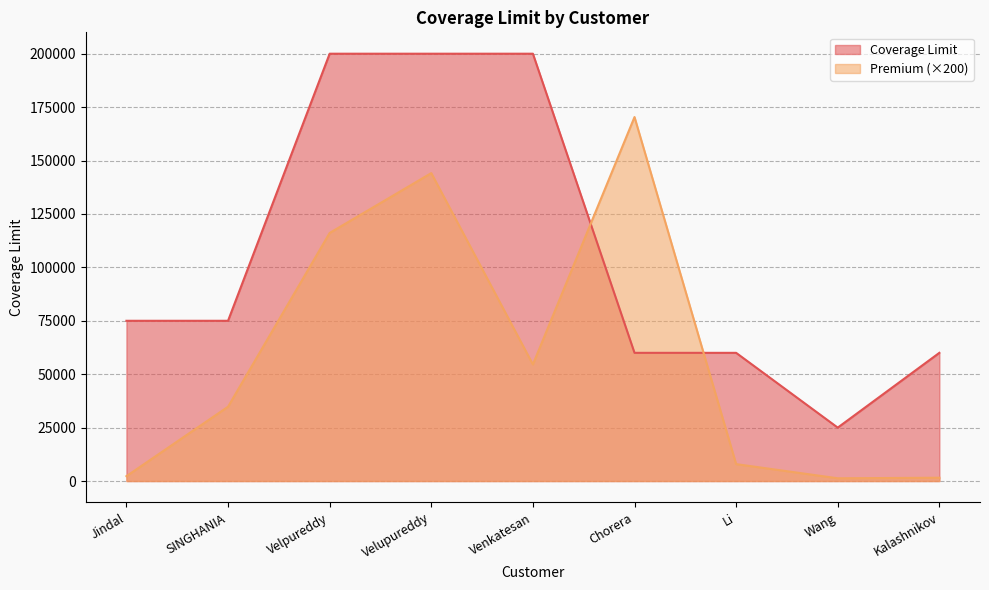

What is the greatest value displayed?

200000.0